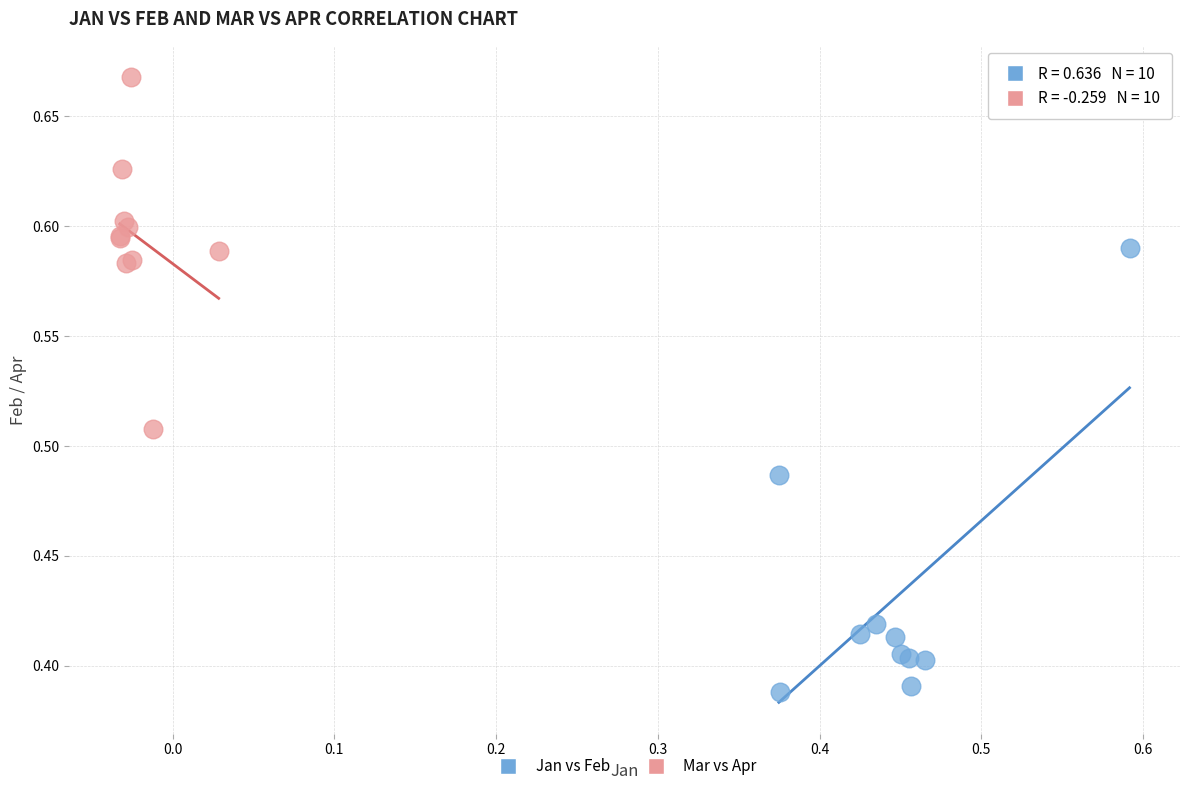

Which series has the largest Y range (max minus min)?

Jan vs Feb